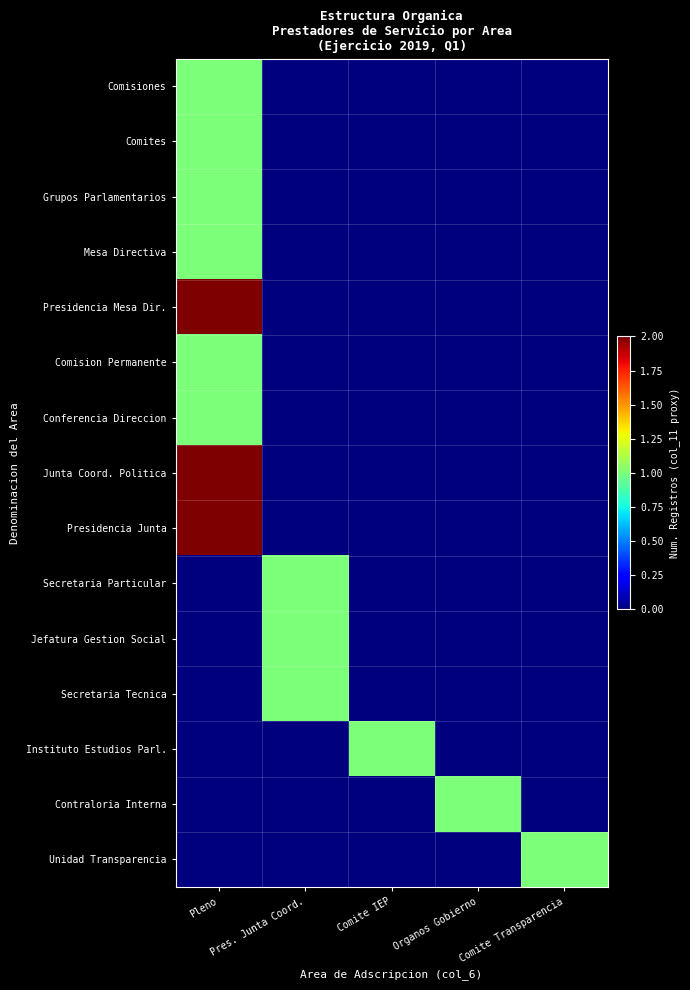

Which label corresponds to the largest value in the chart?

Pleno